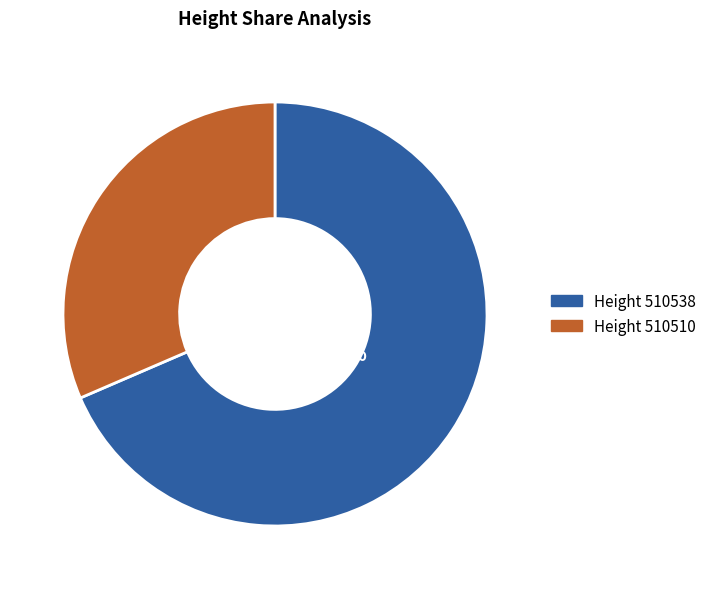

What percentage is NOT represented by Height 510538?

31.5%